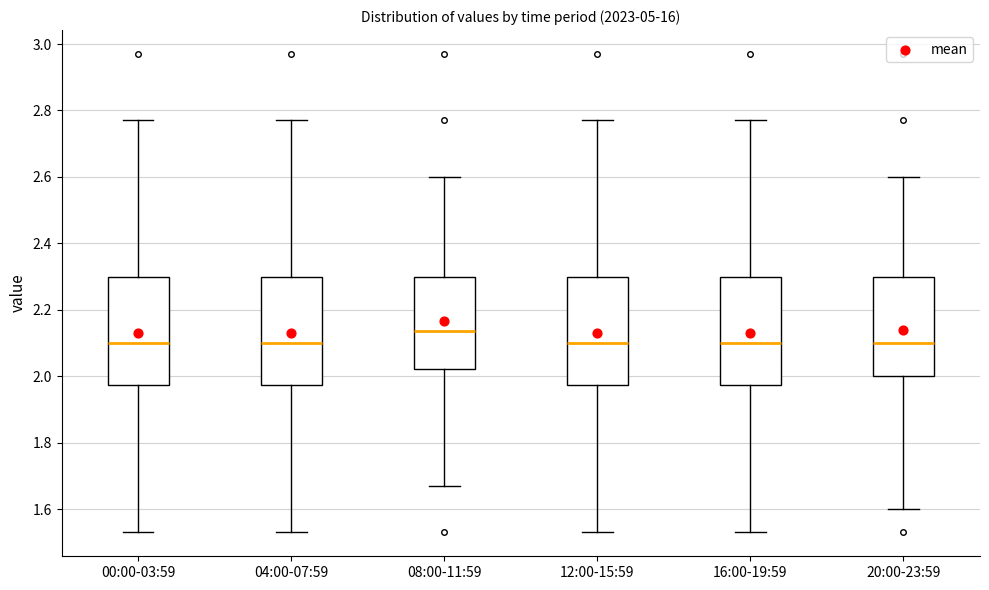

Which box's median line is the highest?

08:00-11:59